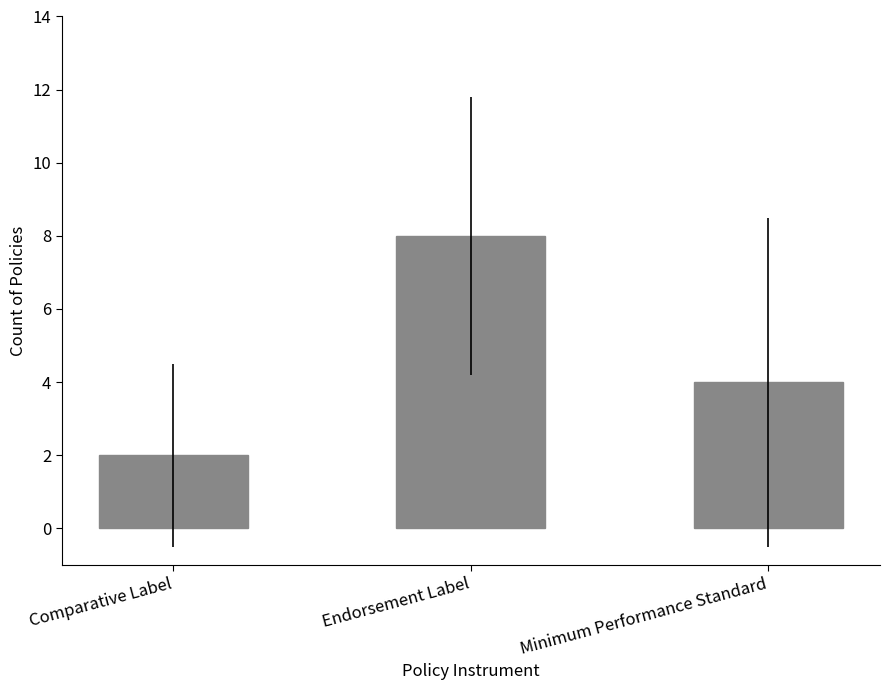

What is the maximum value shown in the chart?

8